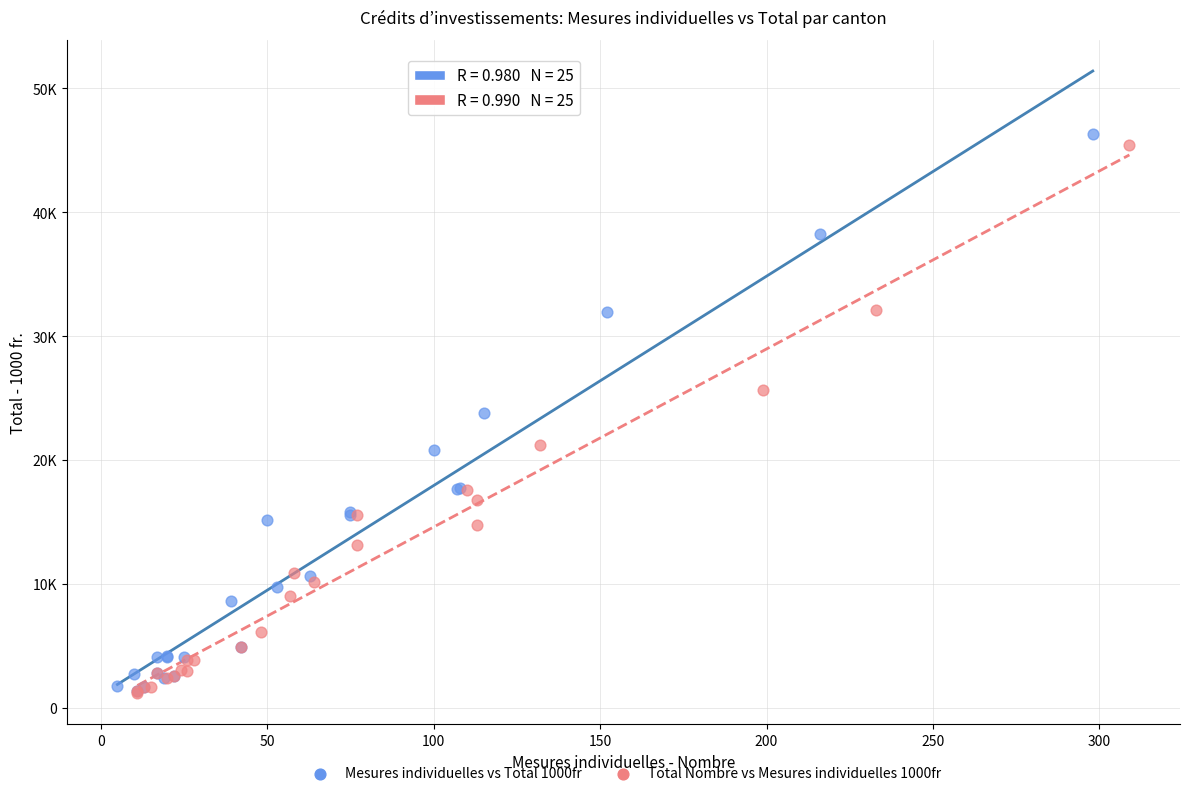

Which series has the largest Y range (max minus min)?

Mesures individuelles vs Total 1000fr